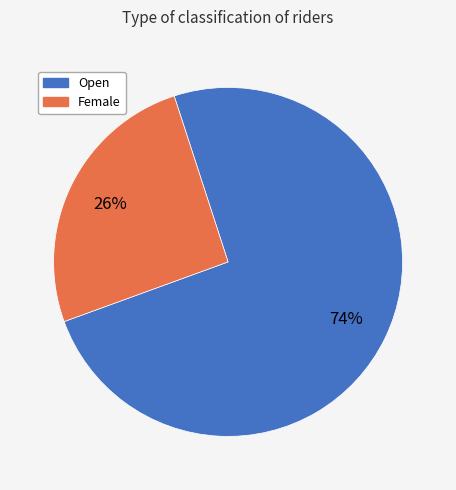

To the nearest percent, what is the average slice percentage?

50%